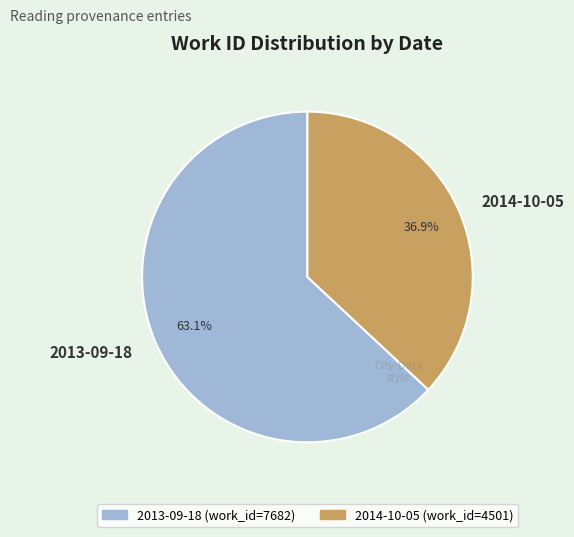

Count the number of slices in the pie.

2